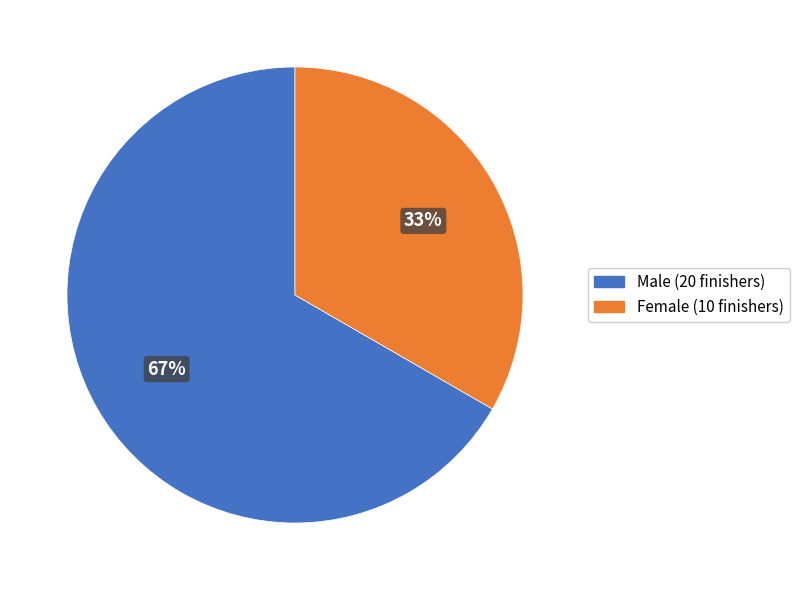

Is Female the majority of the pie?

No